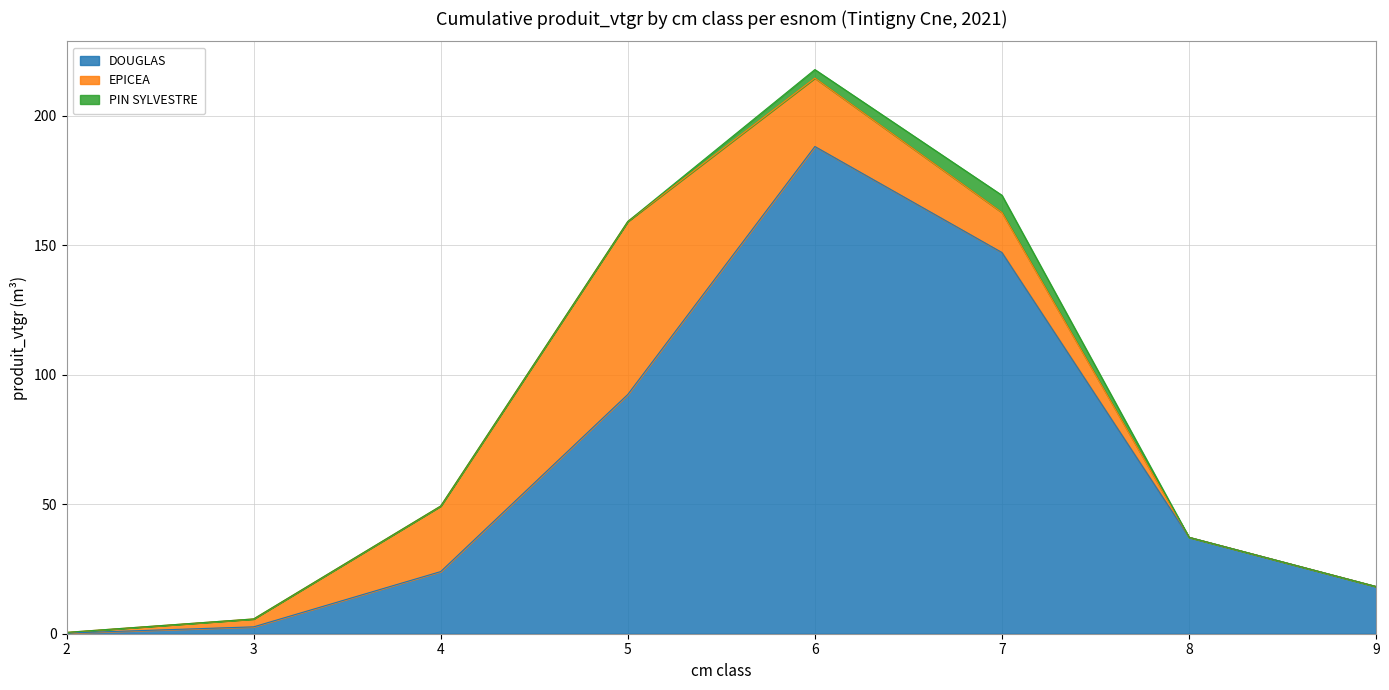

Where is EPICEA nearest to the value 33?

6